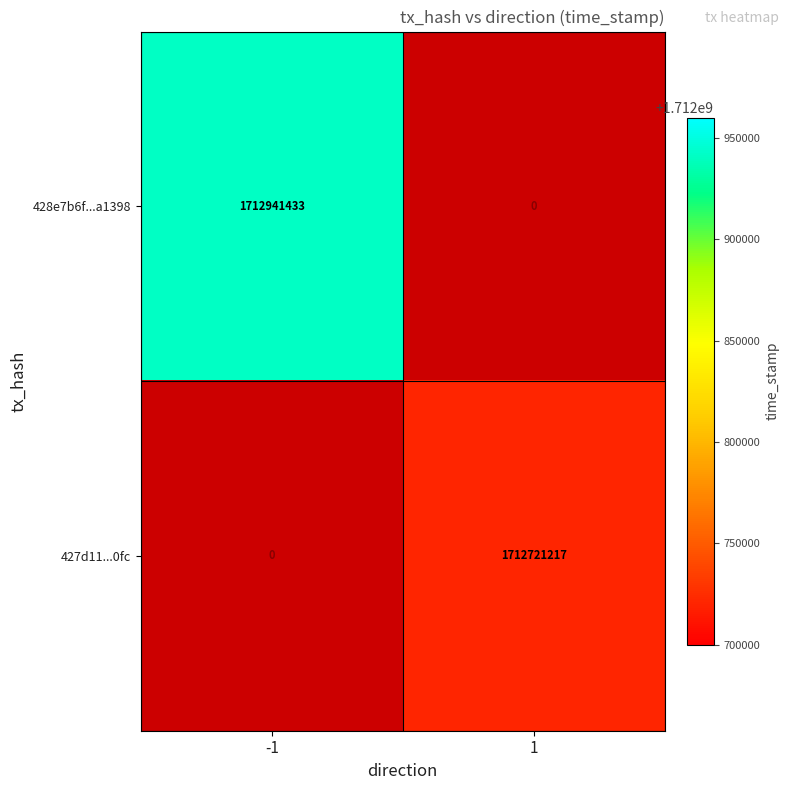

How many data points does each series have?

2